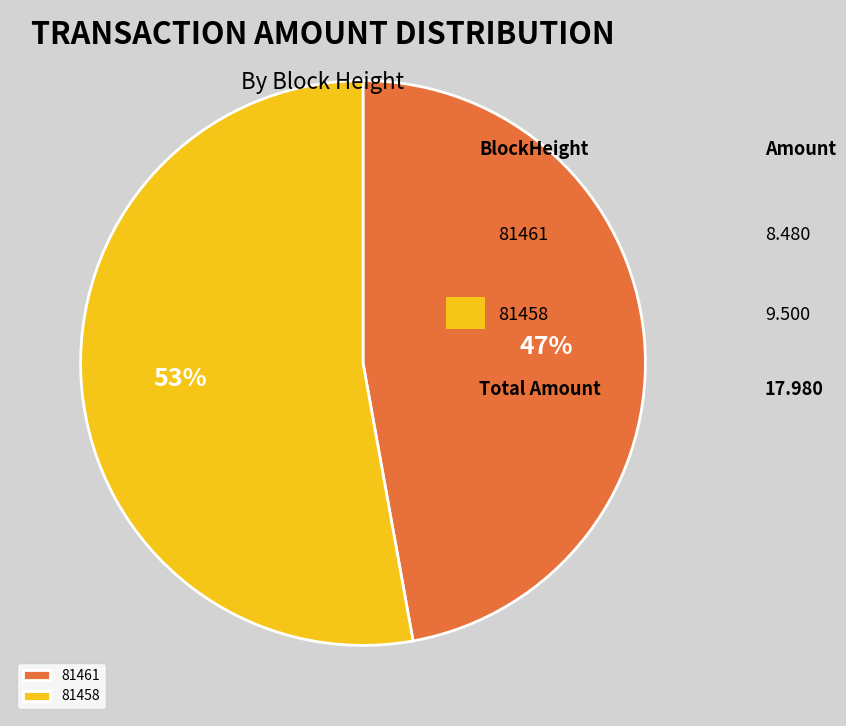

Count the number of slices in the pie.

2